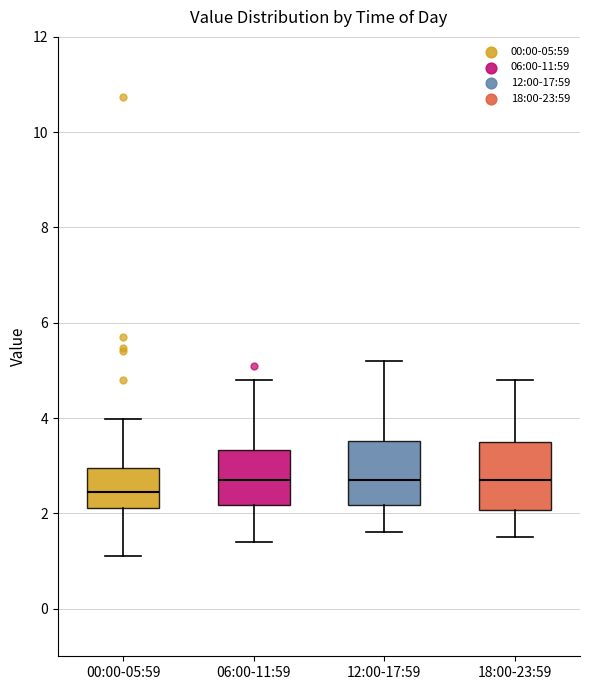

Reading left to right, read every box against the y-axis: the position of its median line, the range the box covers, and the ends of its whiskers. The values are not printed on the chart, so give them approximately, as read against the axis.

00:00-05:59: median 2.4, box 2.2 to 3.0, whiskers 1.2 to 4.0
06:00-11:59: median 2.8, box 2.2 to 3.4, whiskers 1.4 to 4.8
12:00-17:59: median 2.8, box 2.2 to 3.6, whiskers 1.6 to 5.2
18:00-23:59: median 2.8, box 2.0 to 3.6, whiskers 1.6 to 4.8